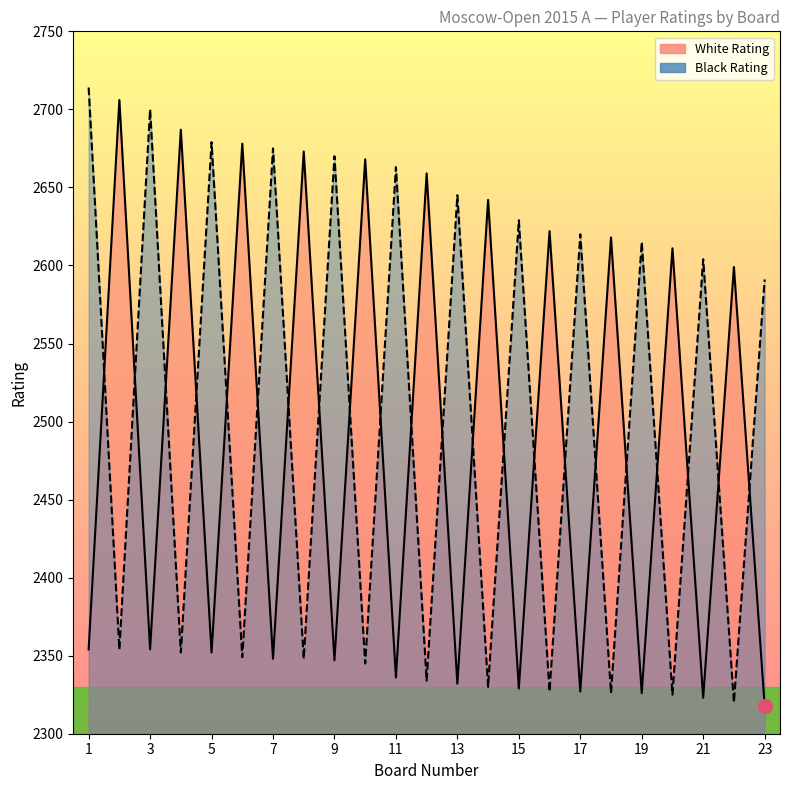

What is the spread (max minus min) of values at 17?

293